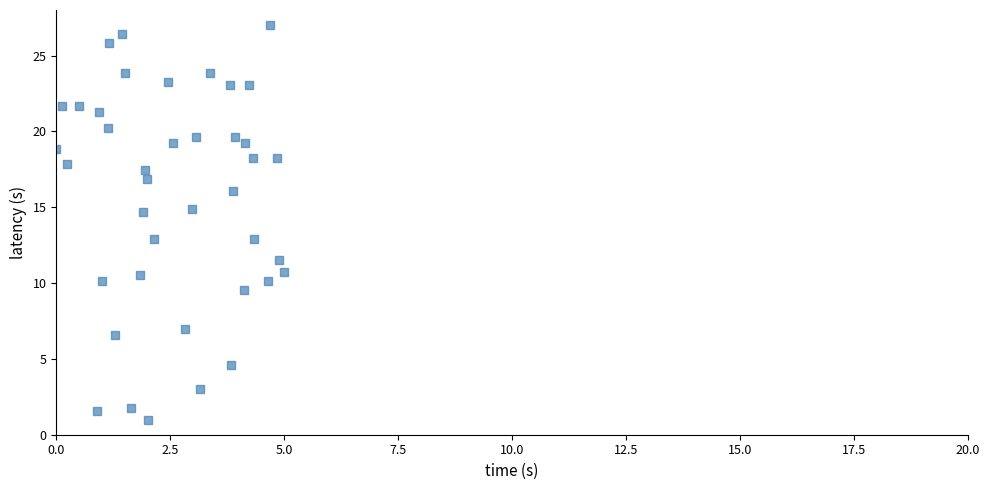

What is the range of Y values (max minus min)?

26.0